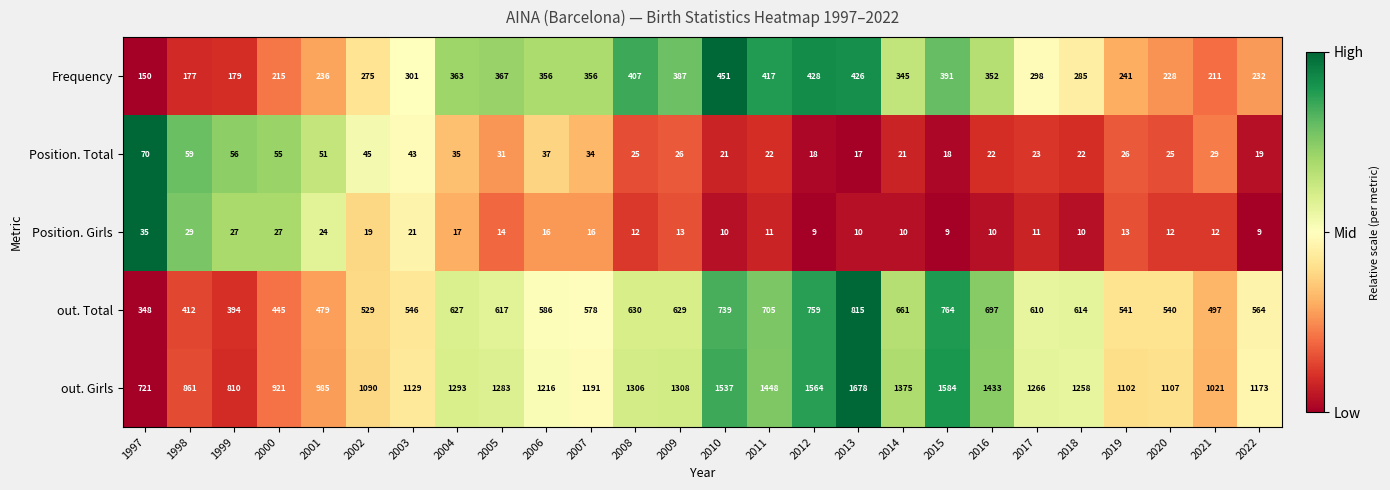

What is the total value across all series at 2003?

2040